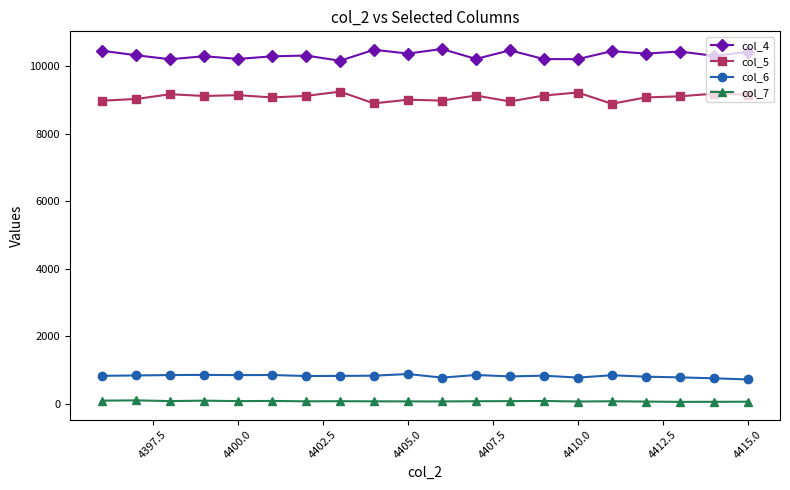

True or false: col_5 and col_6 intersect in this chart.

False